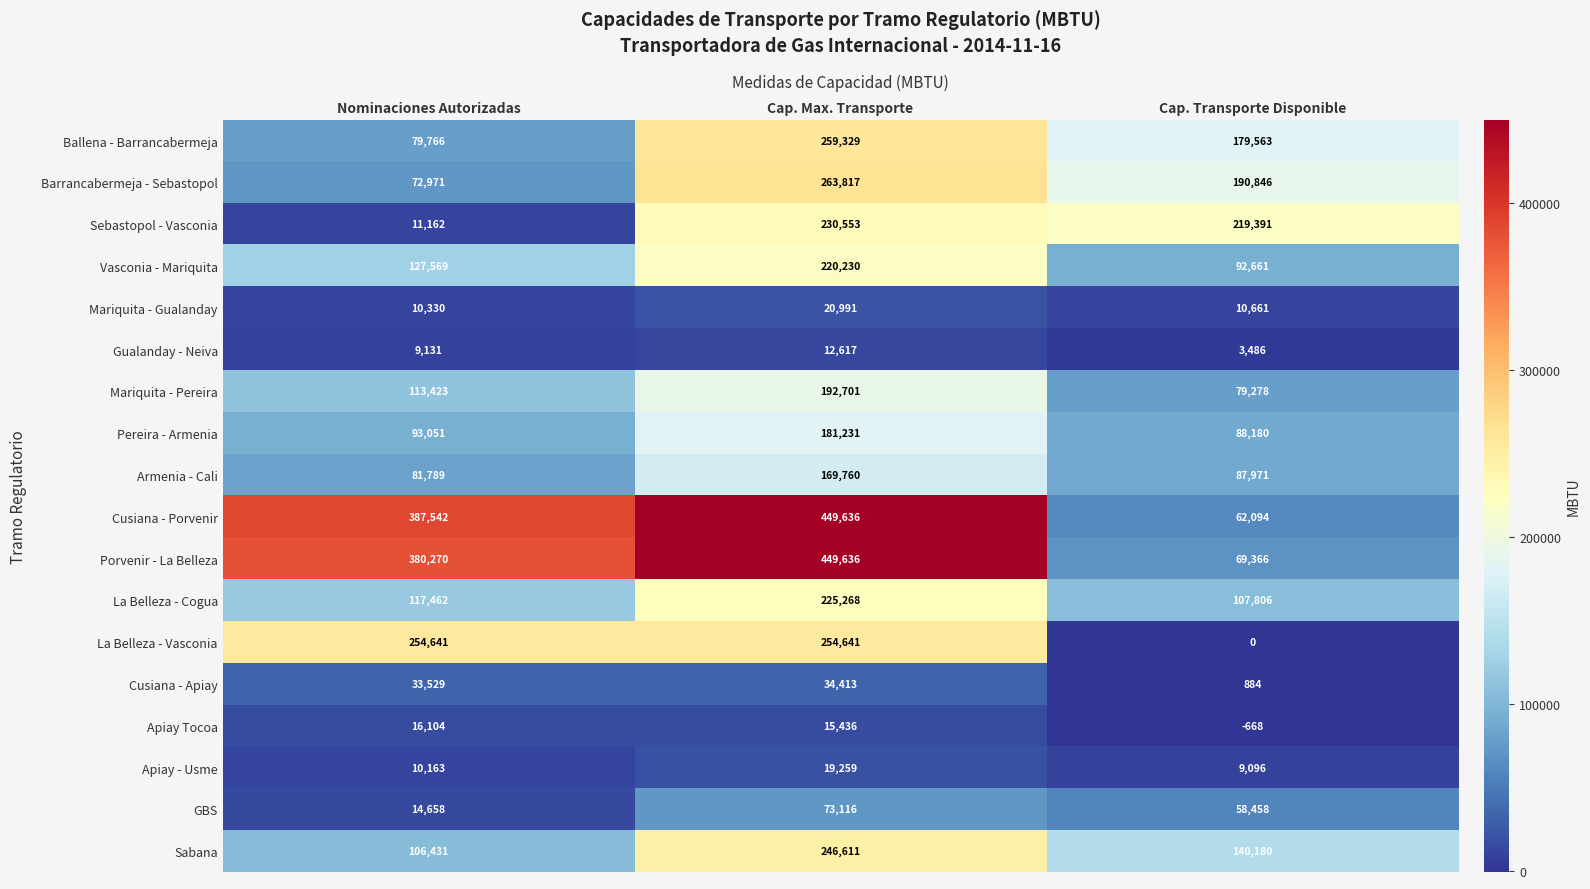

What is the difference between the maximum and second lowest values in the Porvenir - La Belleza series?

69366